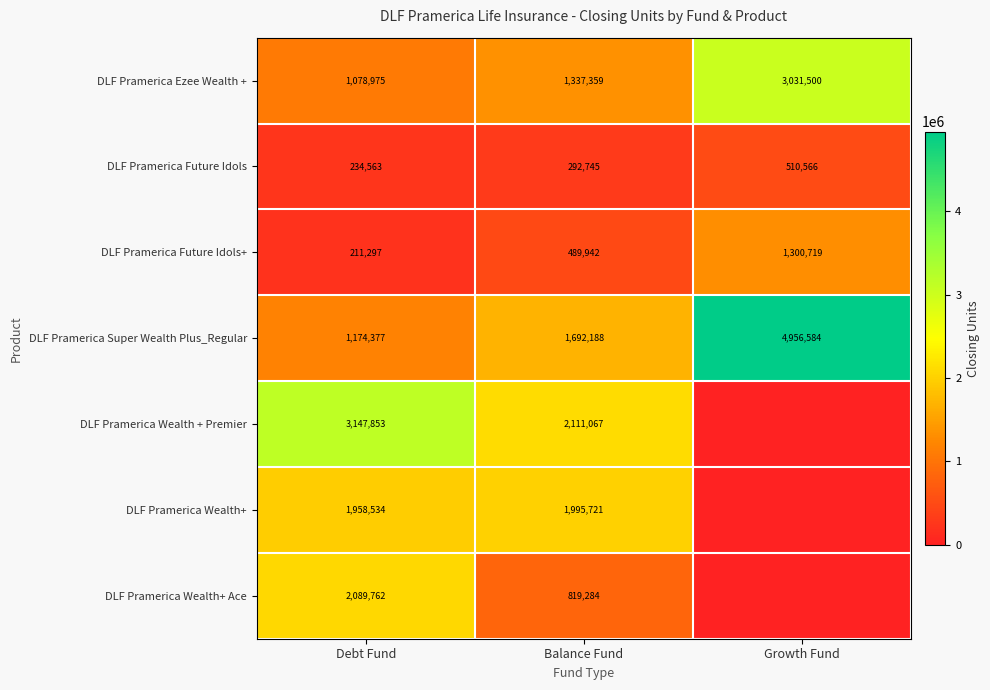

At Debt Fund, list the series in order from smallest to largest.

DLF Pramerica Future Idols+, DLF Pramerica Future Idols, DLF Pramerica Ezee Wealth +, DLF Pramerica Super Wealth Plus_Regular, DLF Pramerica Wealth+, DLF Pramerica Wealth+ Ace, DLF Pramerica Wealth + Premier